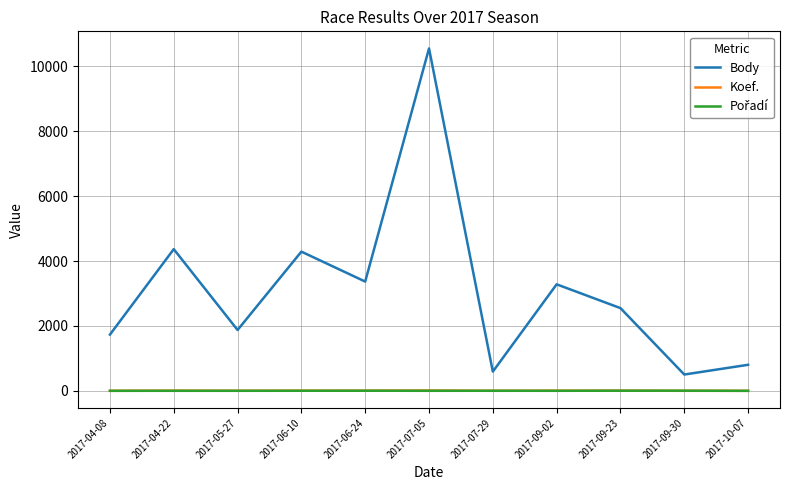

At which category does Body reach its first local peak?

2017-04-22